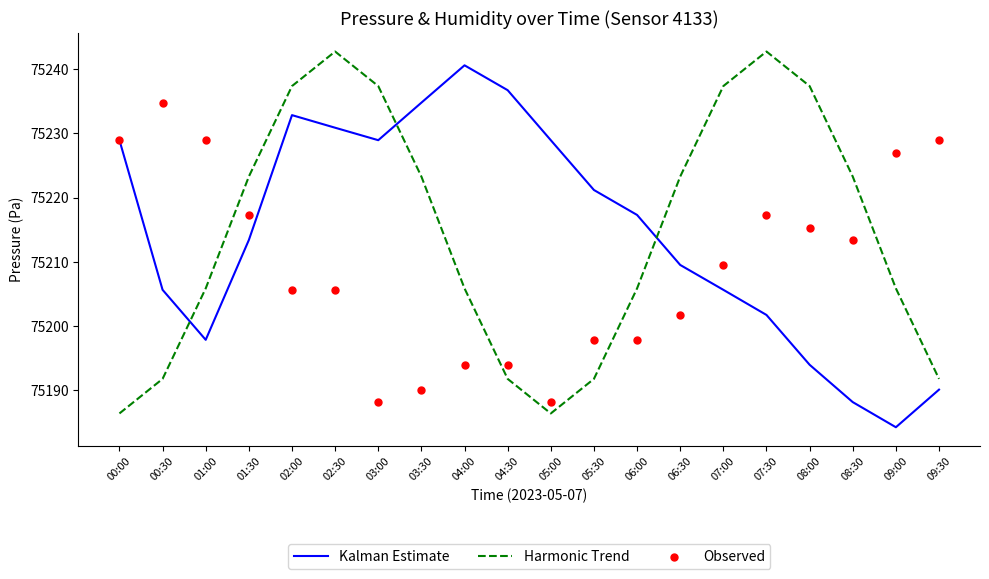

What is the total value across all series at 04:30?

225622.5